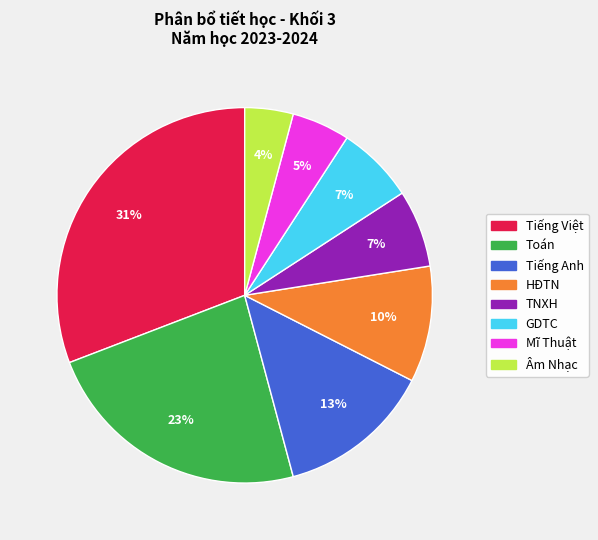

To the nearest percent, what is the average slice percentage?

12%